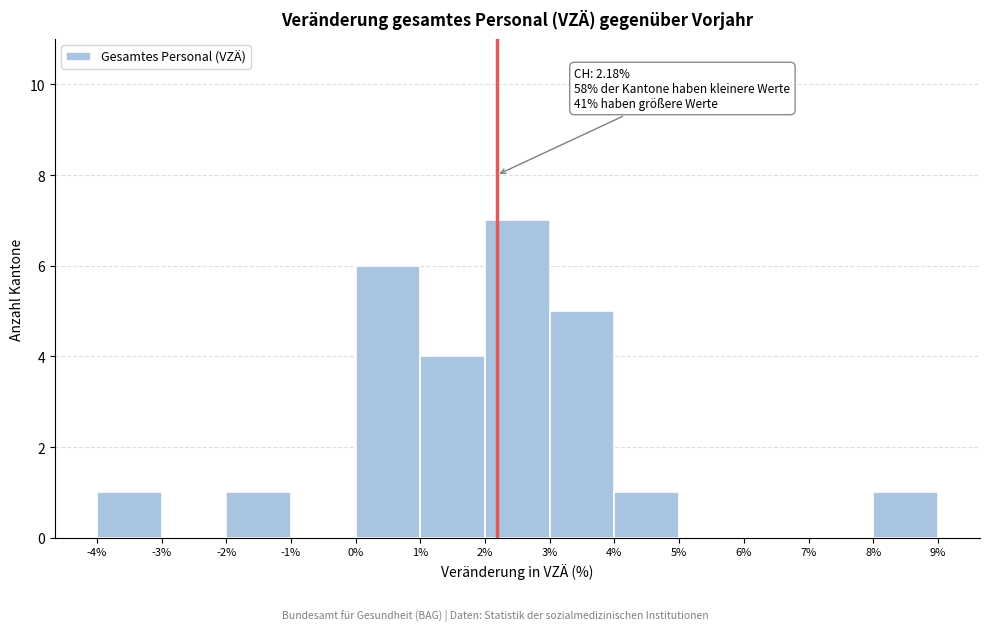

Over which range of the x-axis is the bar tallest?

2% to 3%